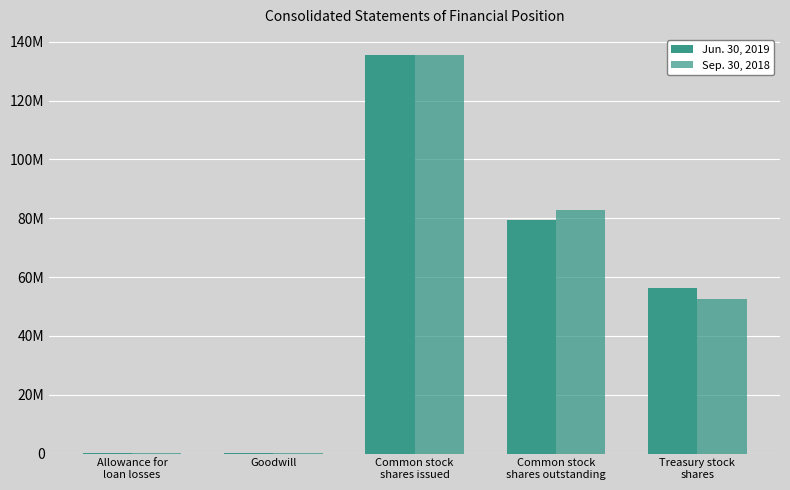

Is the value of Jun. 30, 2019 at Allowance for
loan losses greater than the value of Sep. 30, 2018 at Goodwill?

No